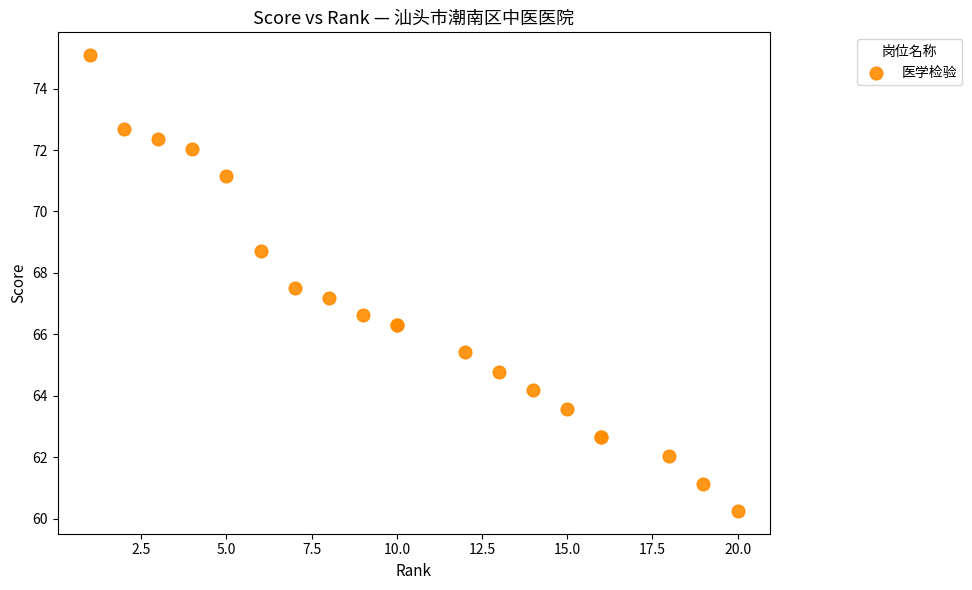

What Y value in the scatter plot is closest to 67?

67.2